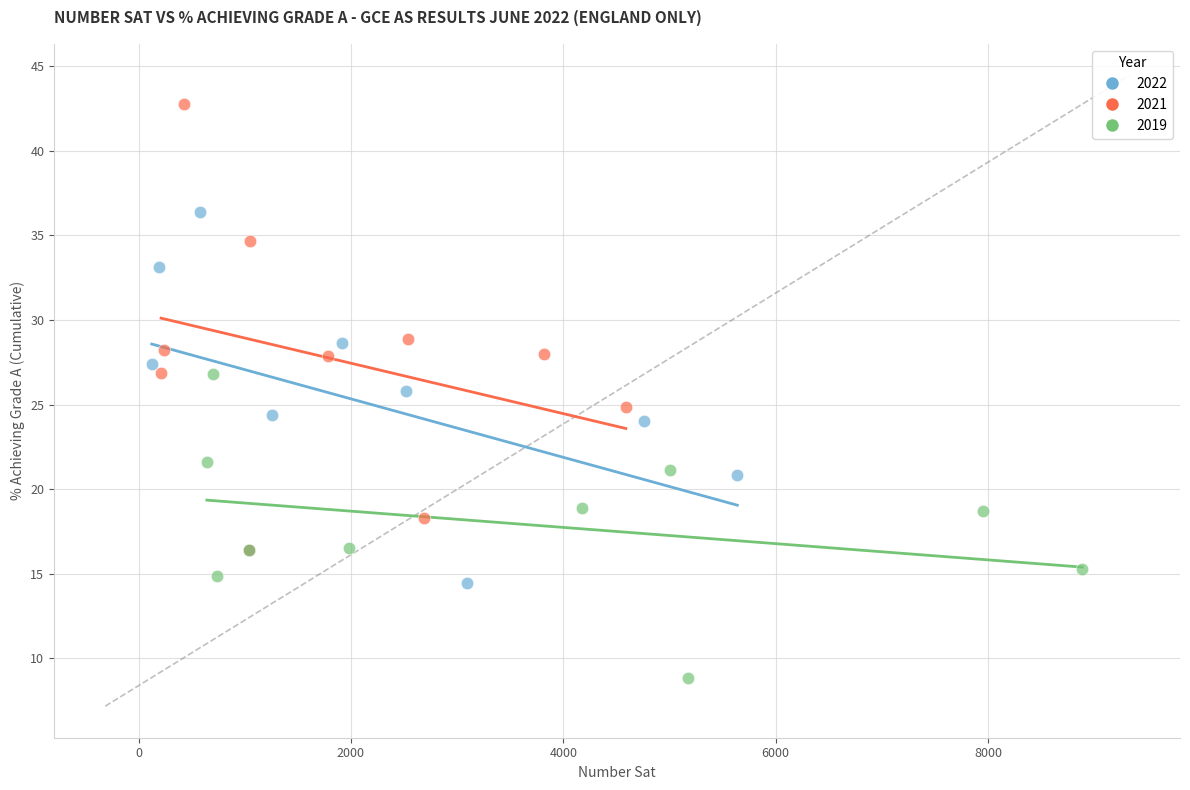

What are all the series names shown in the legend?

2022, 2021, 2019